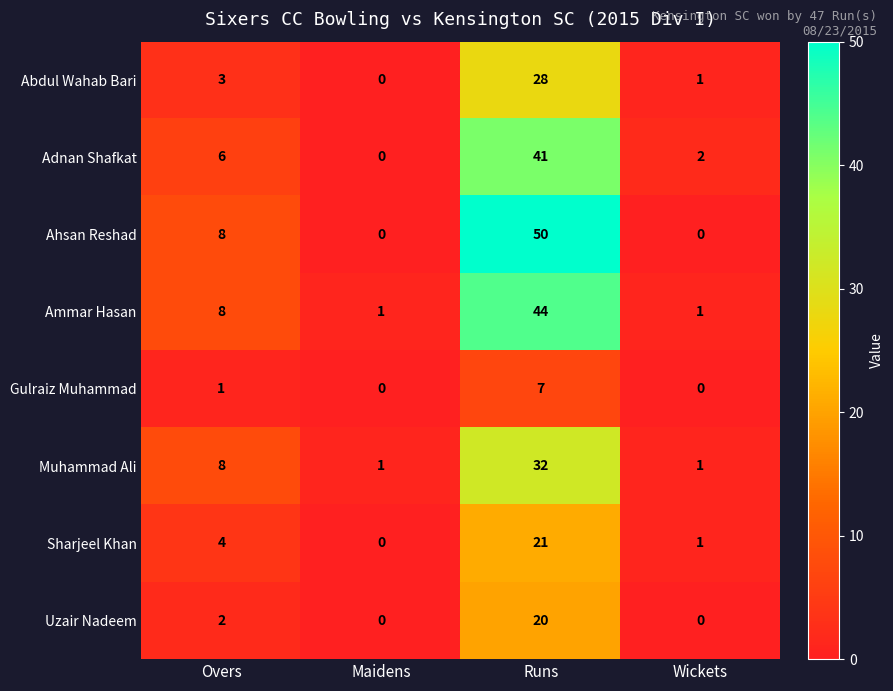

What is the sum of the Sharjeel Khan values at Overs and Runs?

25